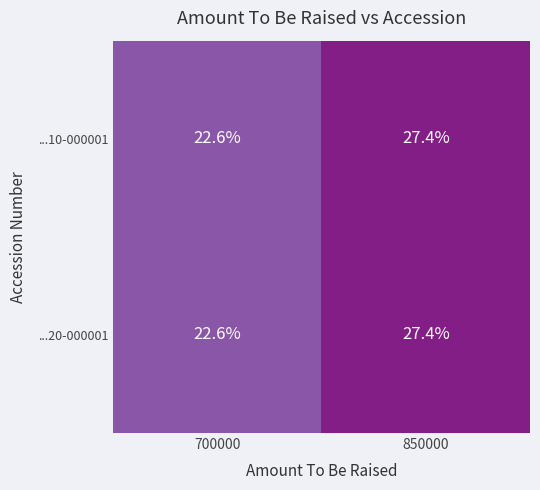

Rank the categories by ...20-000001 value from lowest to highest.

700000, 850000